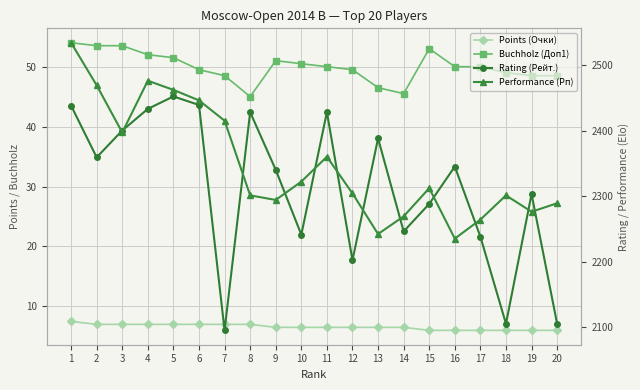

Where does the Rating (Рейт.) series first go above 2345?

1